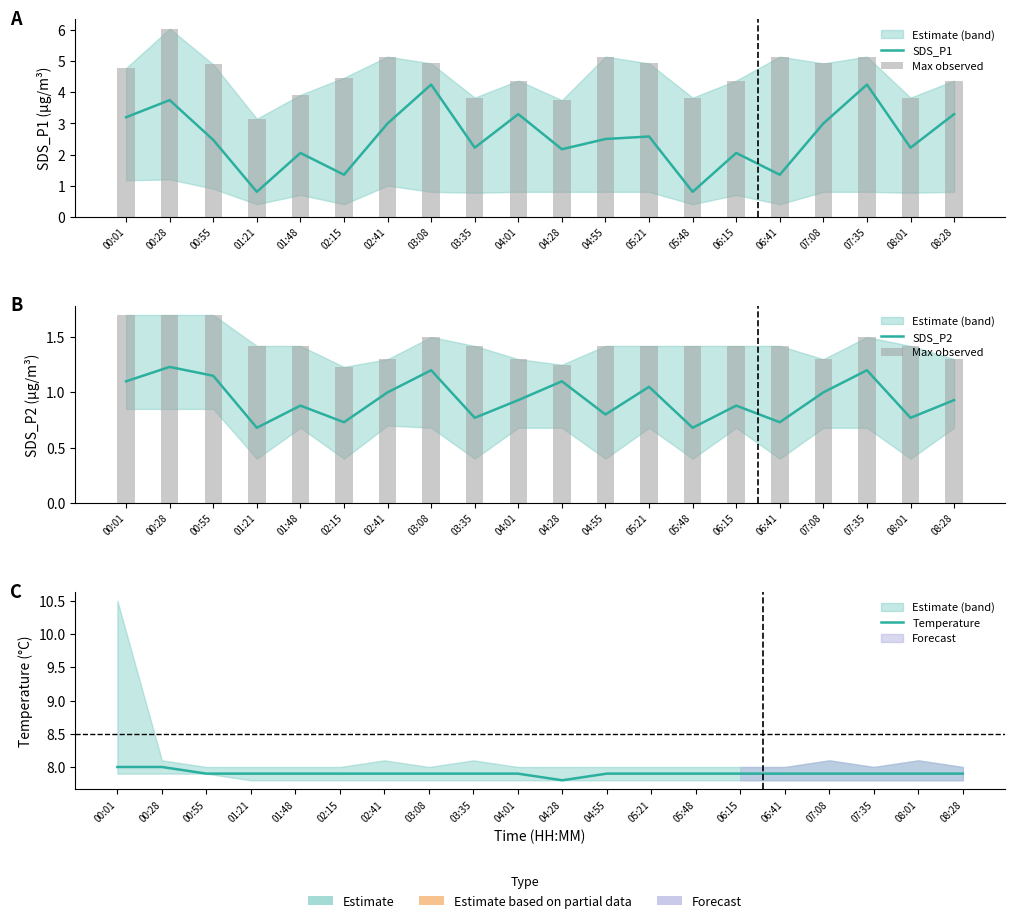

How many distinct data groups are displayed?

4